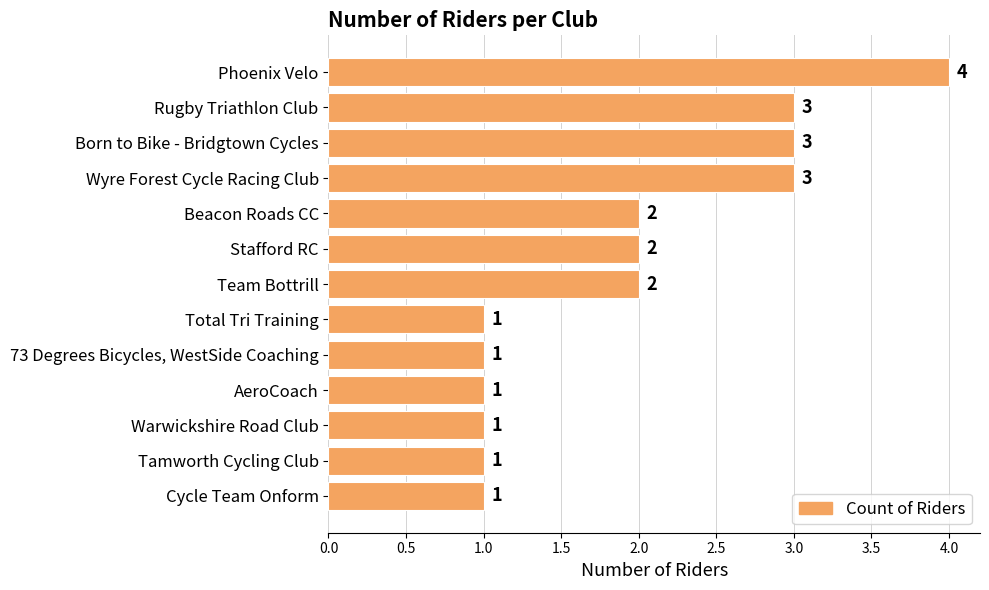

What is the difference between the second highest and second lowest values?

2